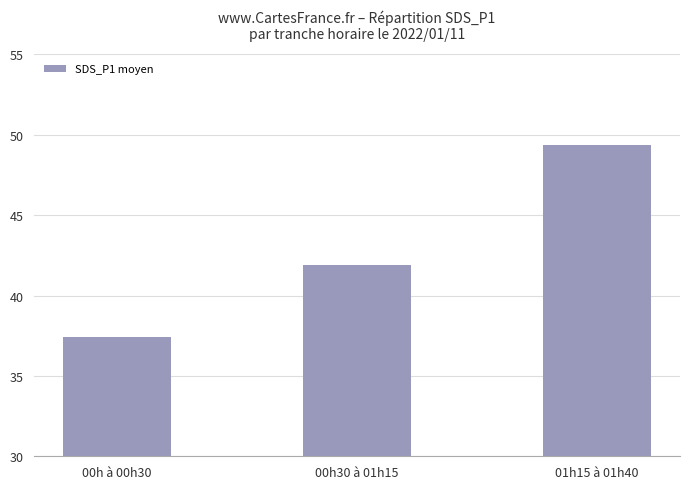

What position from the left is 01h15 à 01h40?

3